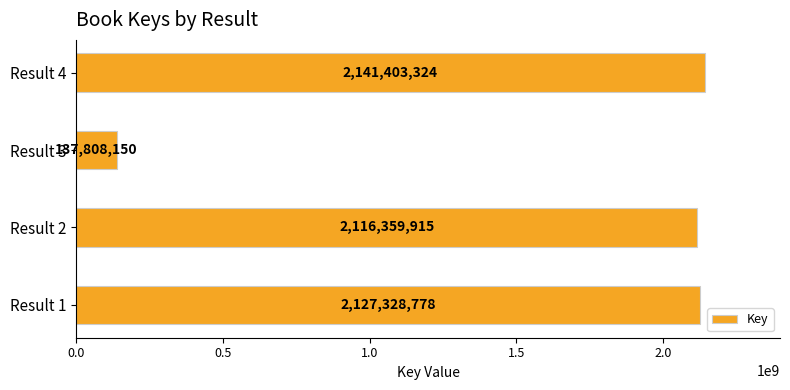

Which label corresponds to the smallest value in the chart?

Result 3